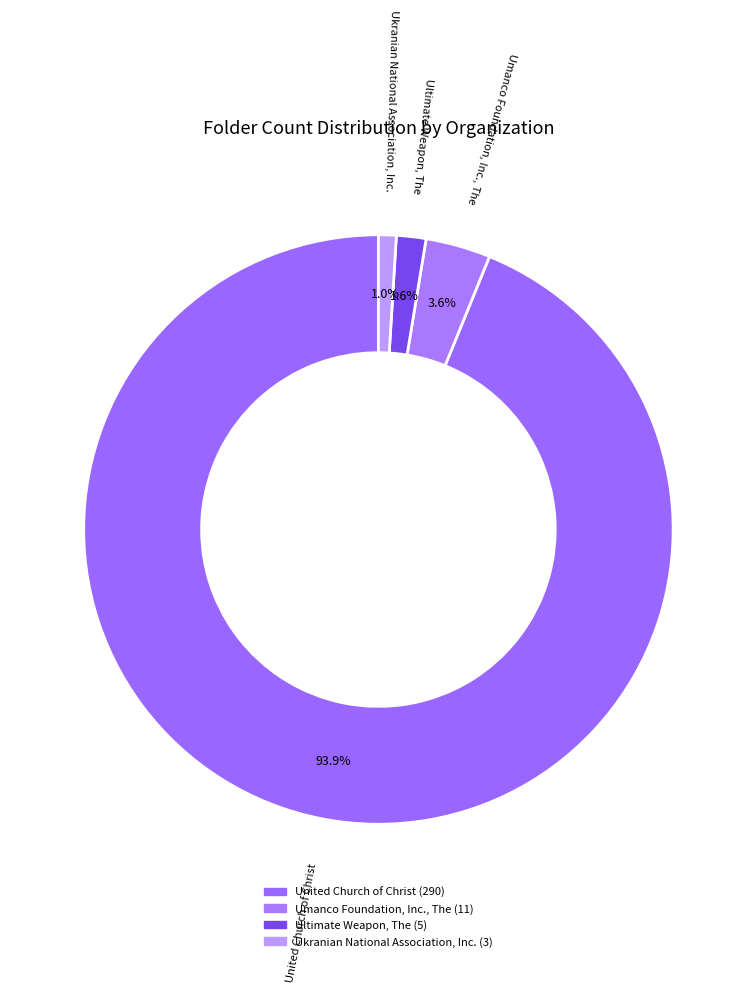

Which category has the biggest portion of the pie?

United Church of Christ